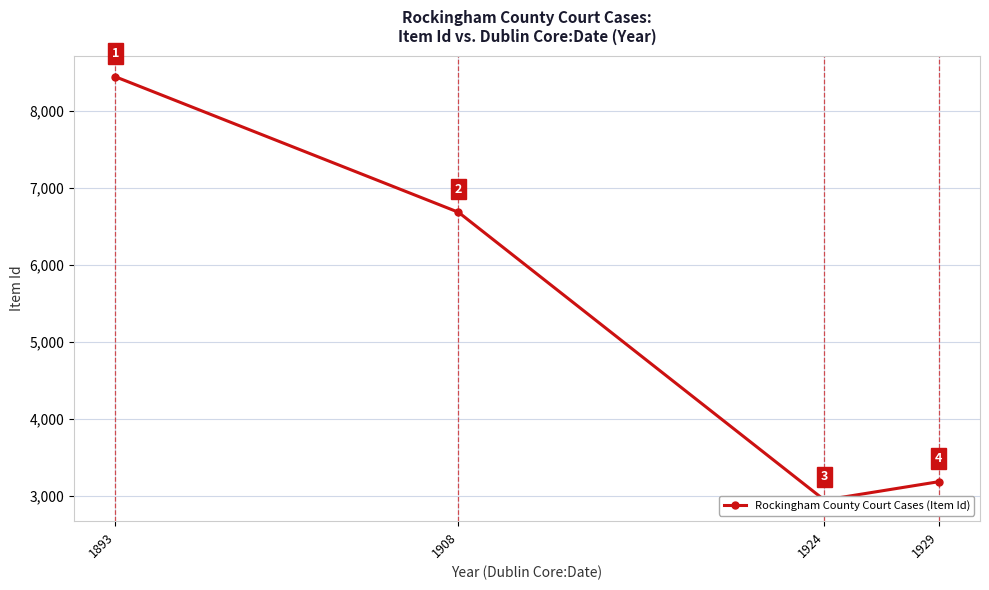

At which label does the data first exceed 6679?

1893